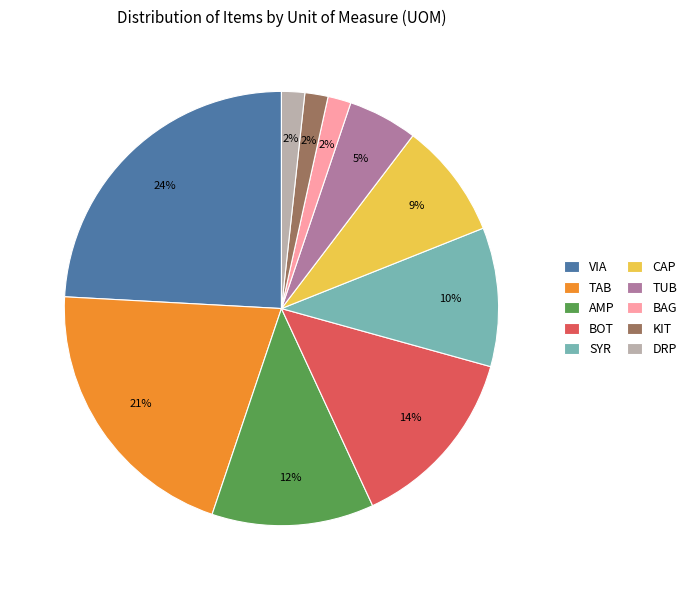

To the nearest percent, what portion does AMP represent?

12%